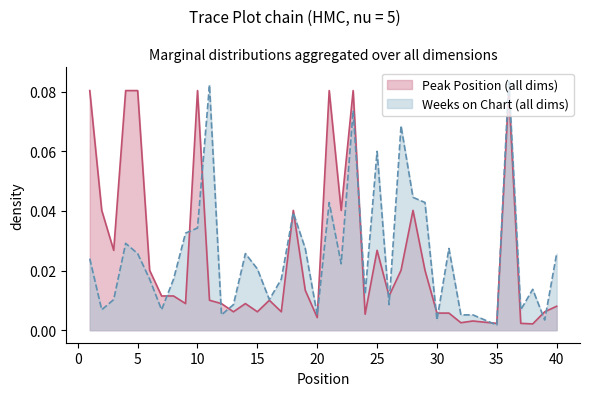

Does the chart have visible grid lines?

No